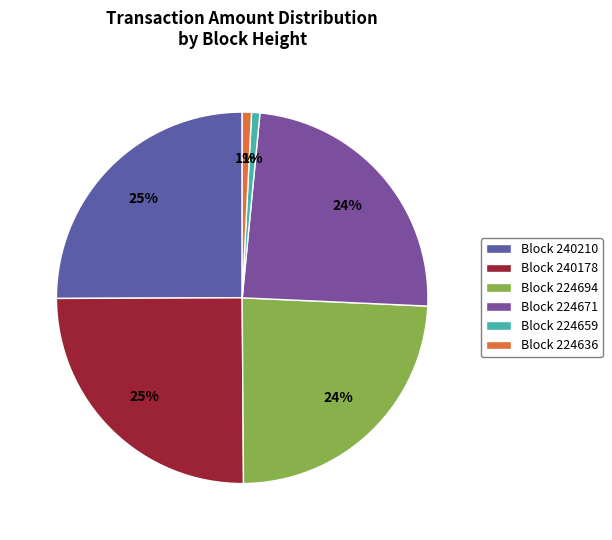

Count the number of slices in the pie.

6